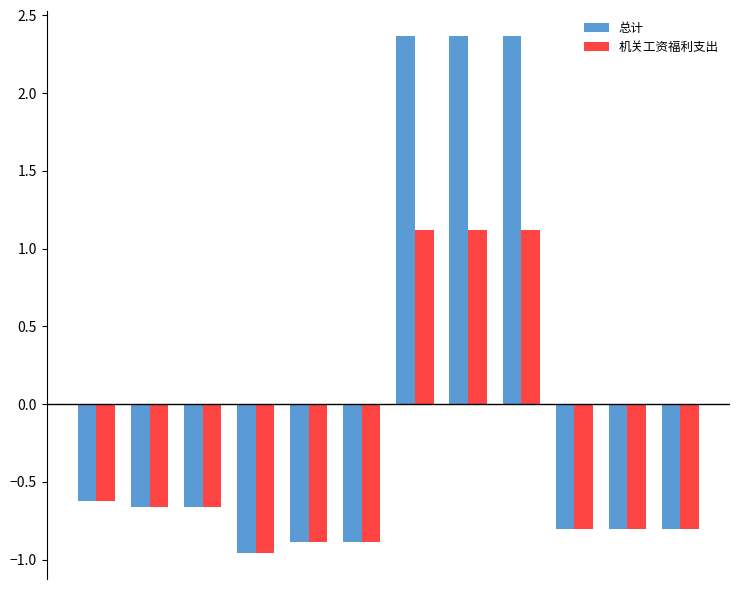

Are the bars horizontal?

No